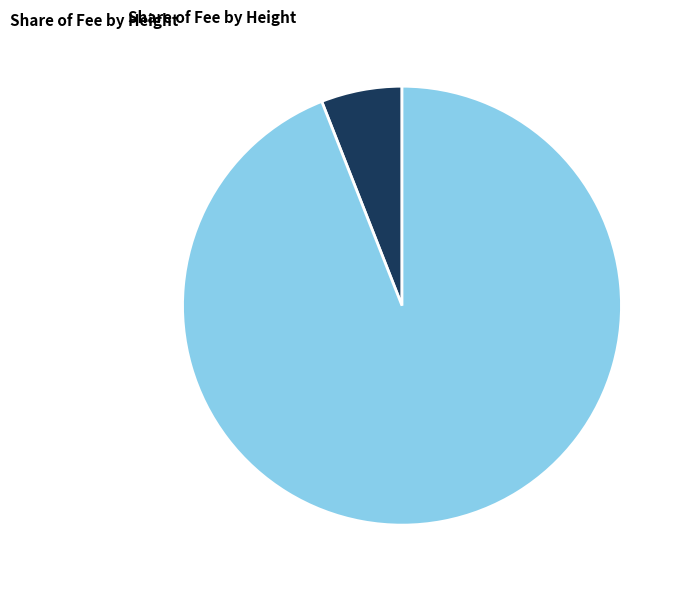

To the nearest percent, what percentage of the pie is Height 4453?

94%